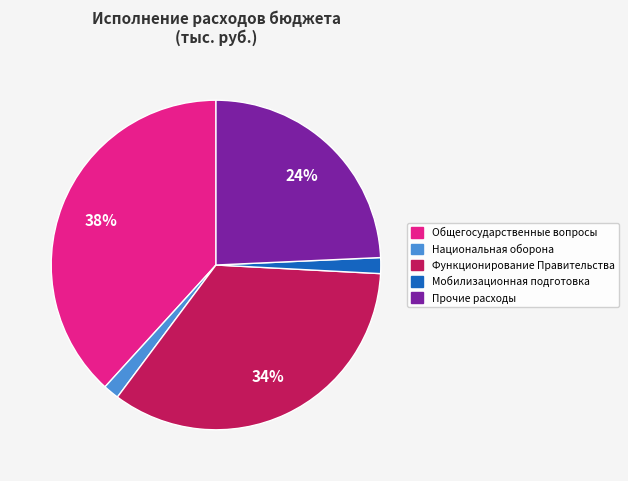

Do Прочие расходы and Национальная оборона together represent more than half of the pie?

No